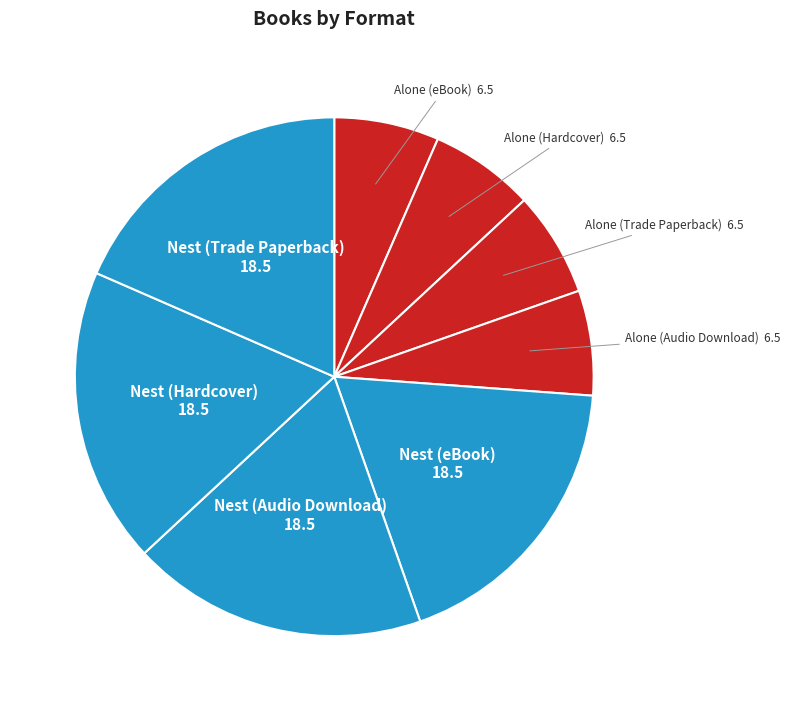

Which has a higher value, Alone (eBook) or Nest (Trade Paperback)?

Nest (Trade Paperback)